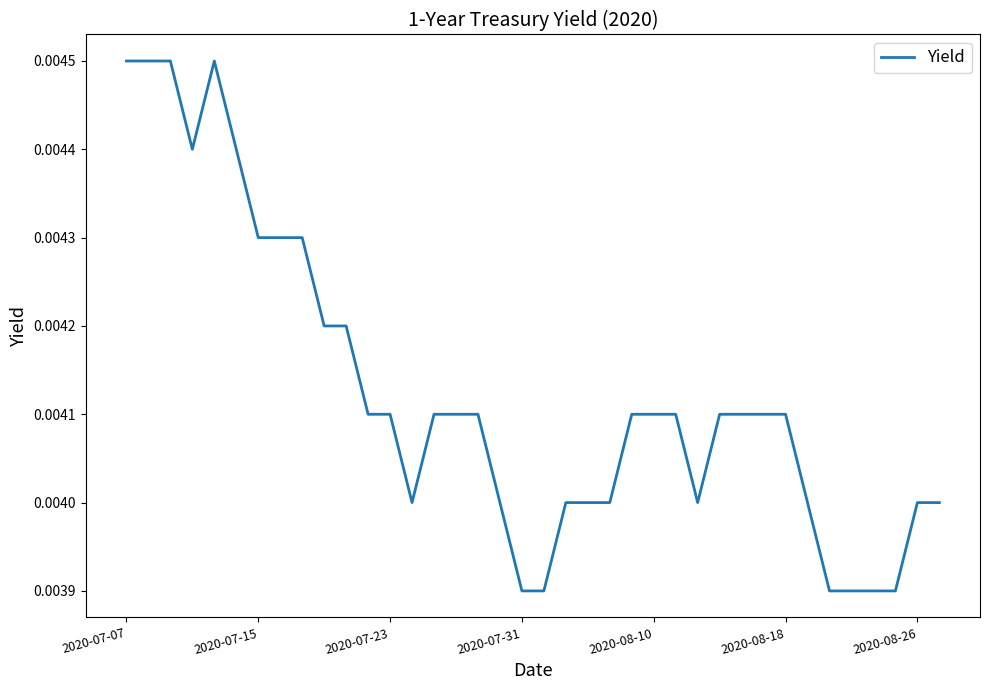

Count the values in the range 0 to 1.

38